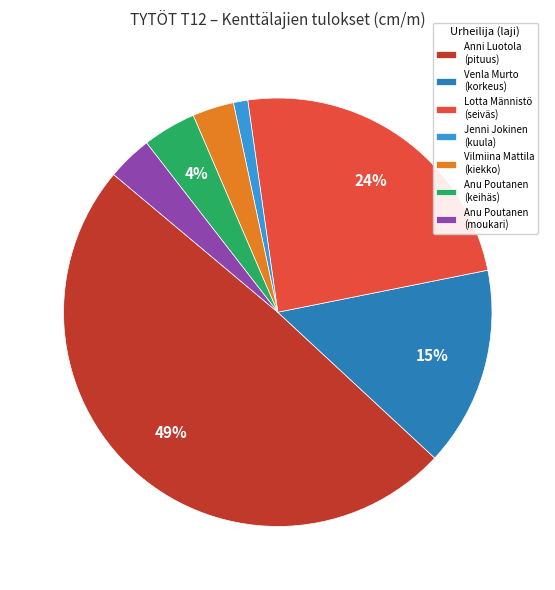

The Anu Poutanen (moukari) slice represents 3% of the pie. True or false?

True